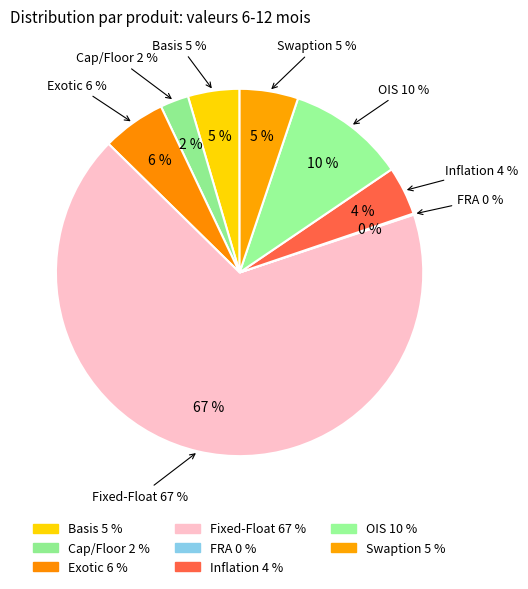

What is the majority slice?

Fixed-Float